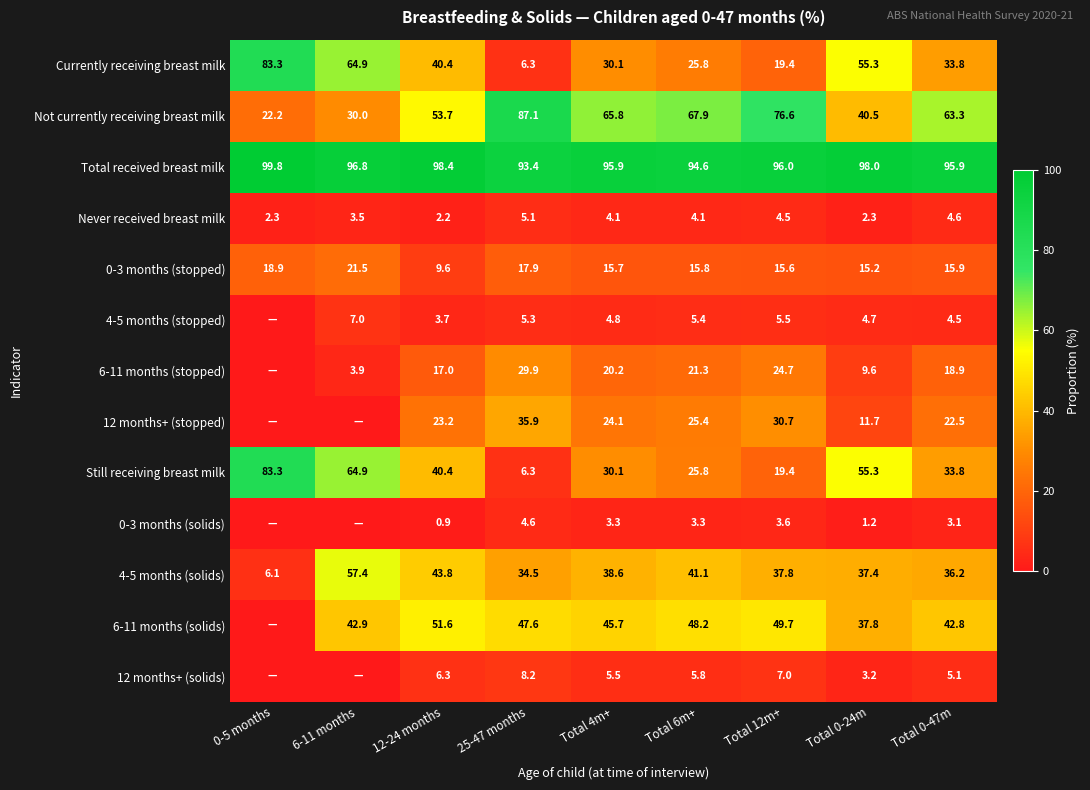

Is it true that Currently receiving breast milk equals 15.2 at 12-24 months?

False